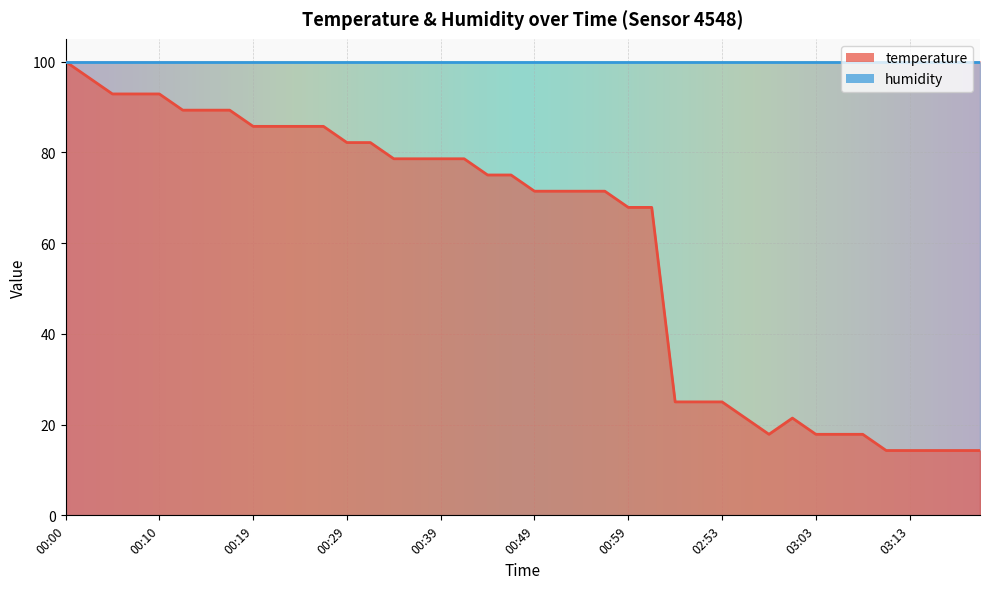

Where is the first local minimum?

02:58